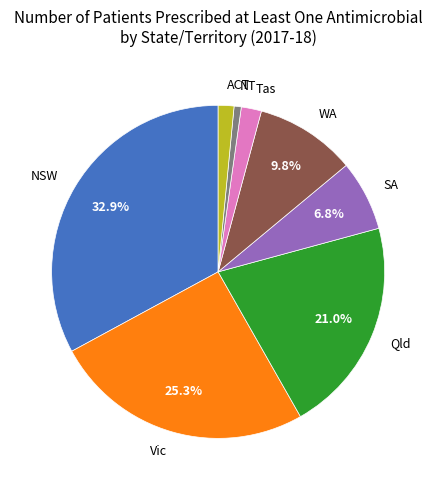

The NSW slice represents 33% of the pie. True or false?

True